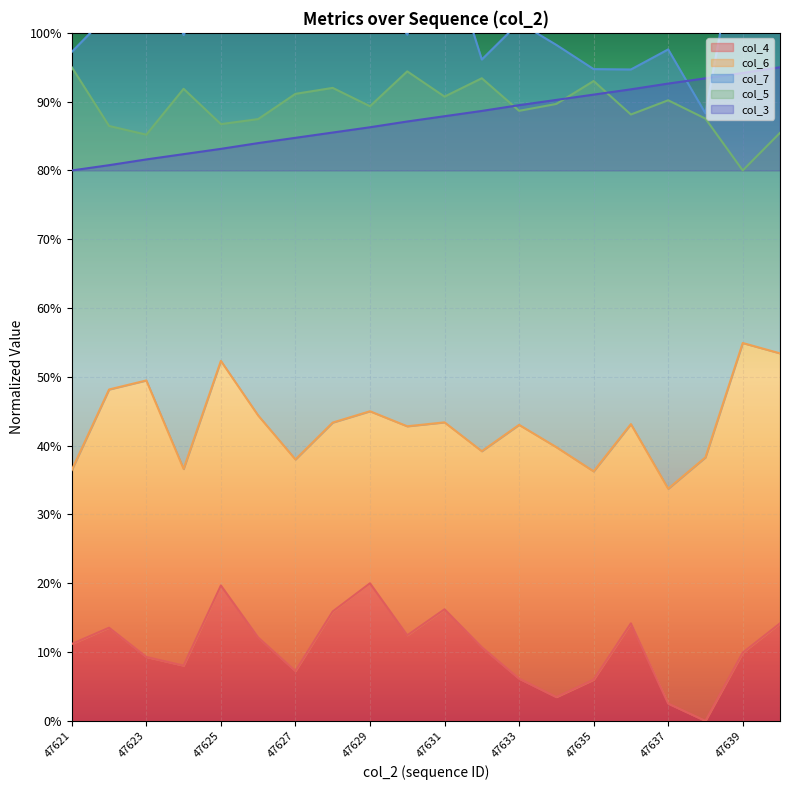

At which label does col_5 reach its minimum?

47639